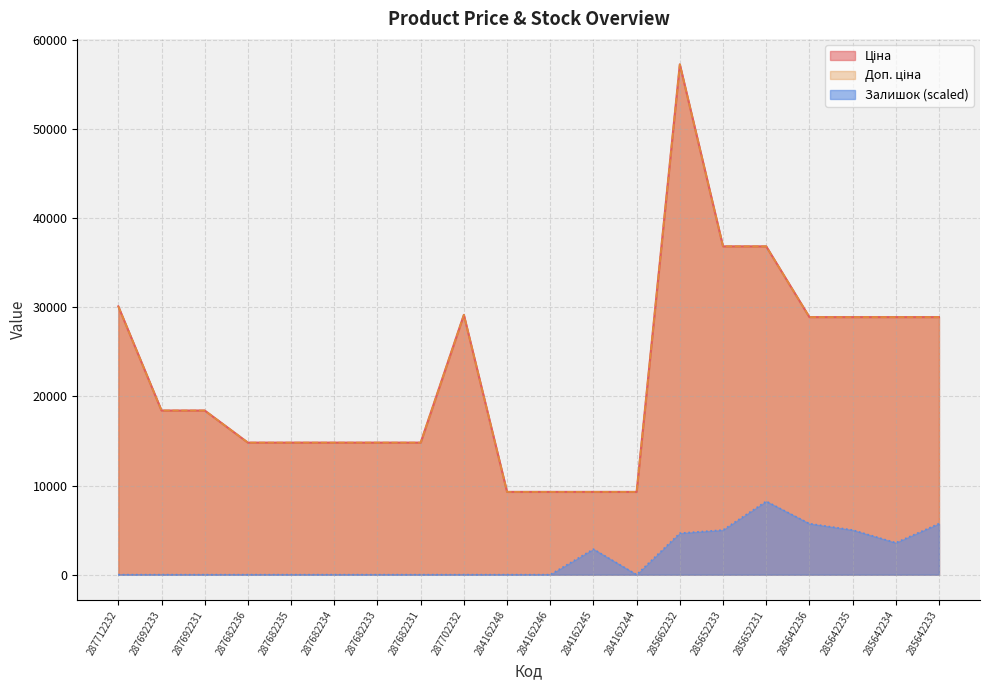

In Доп. ціна, how many points are higher than both neighbors (excluding endpoints)?

2